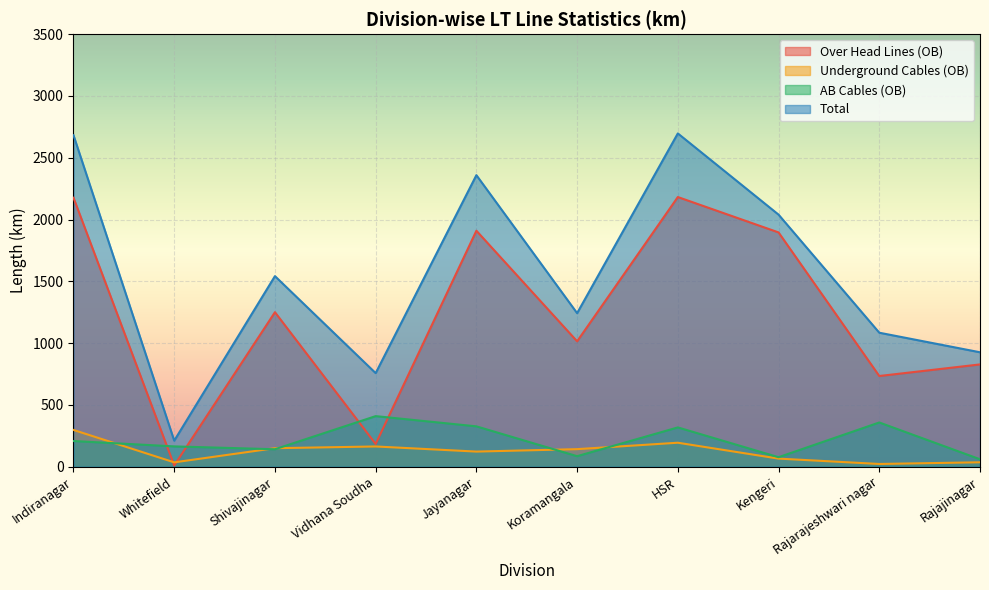

Where is Over Head Lines (OB) nearest to the value 1096?

Koramangala